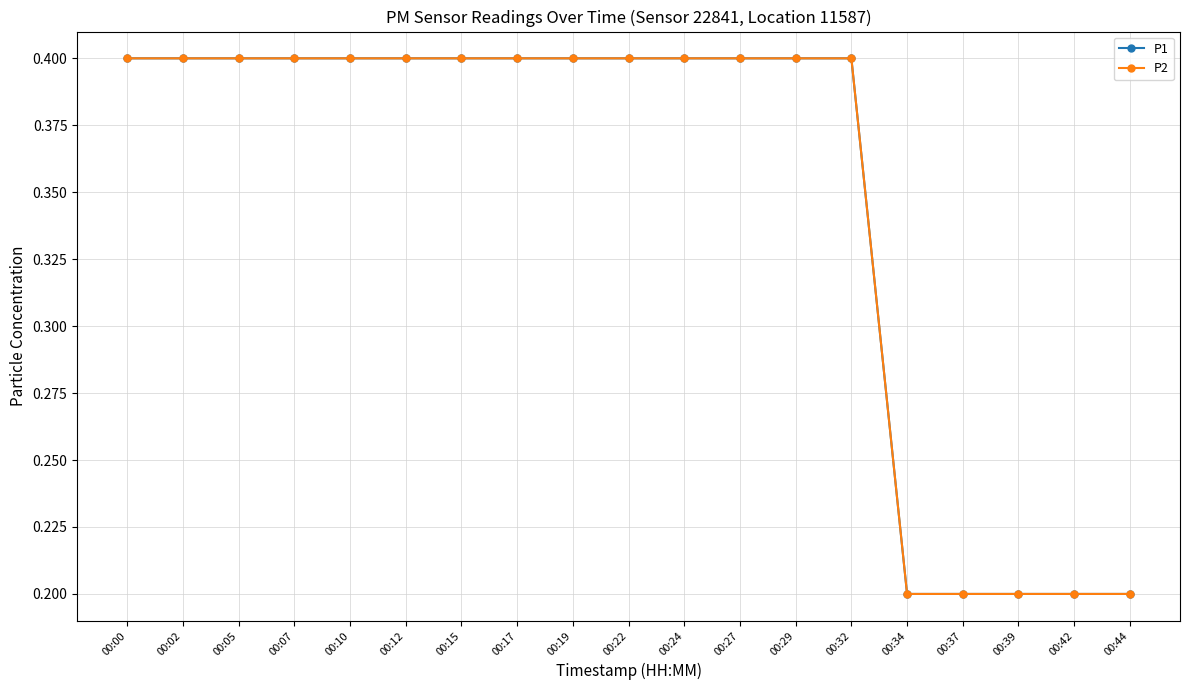

True or false: P1 and P2 intersect in this chart.

False